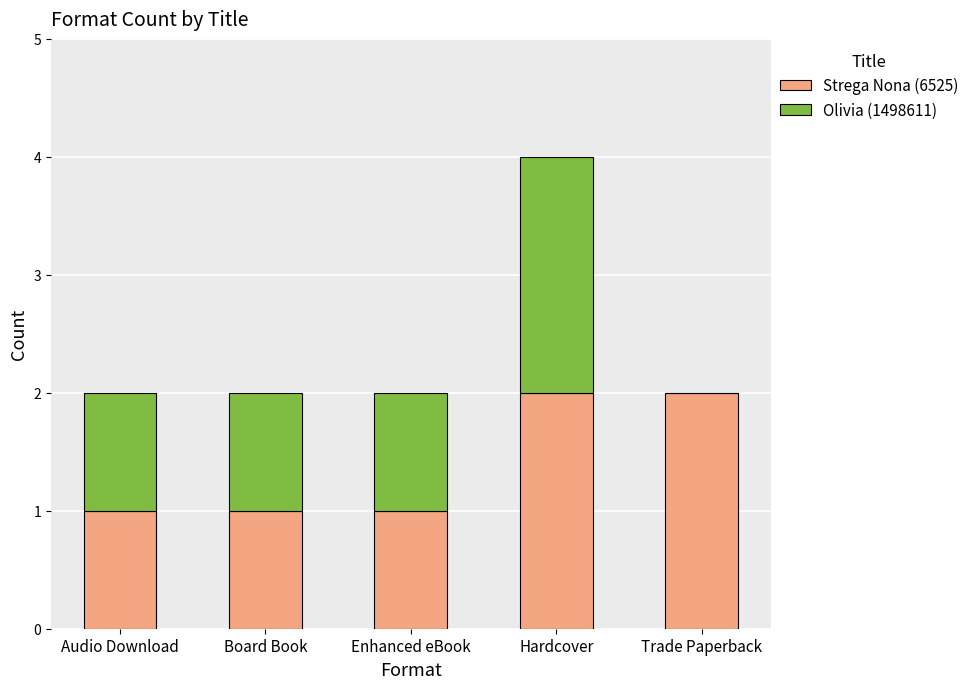

At which category is the sum across all series the highest?

Hardcover